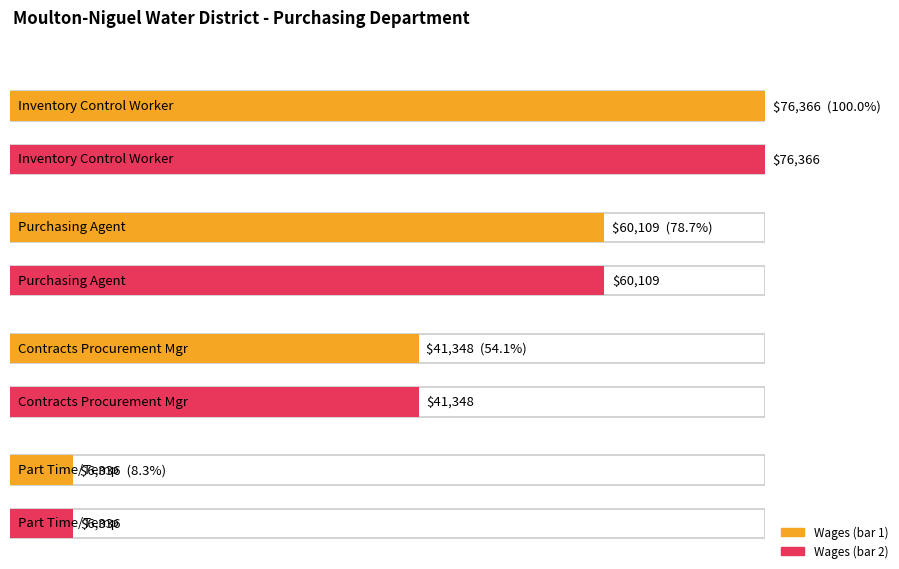

What is the label of the 1st bar from the left?

Inventory Control Worker